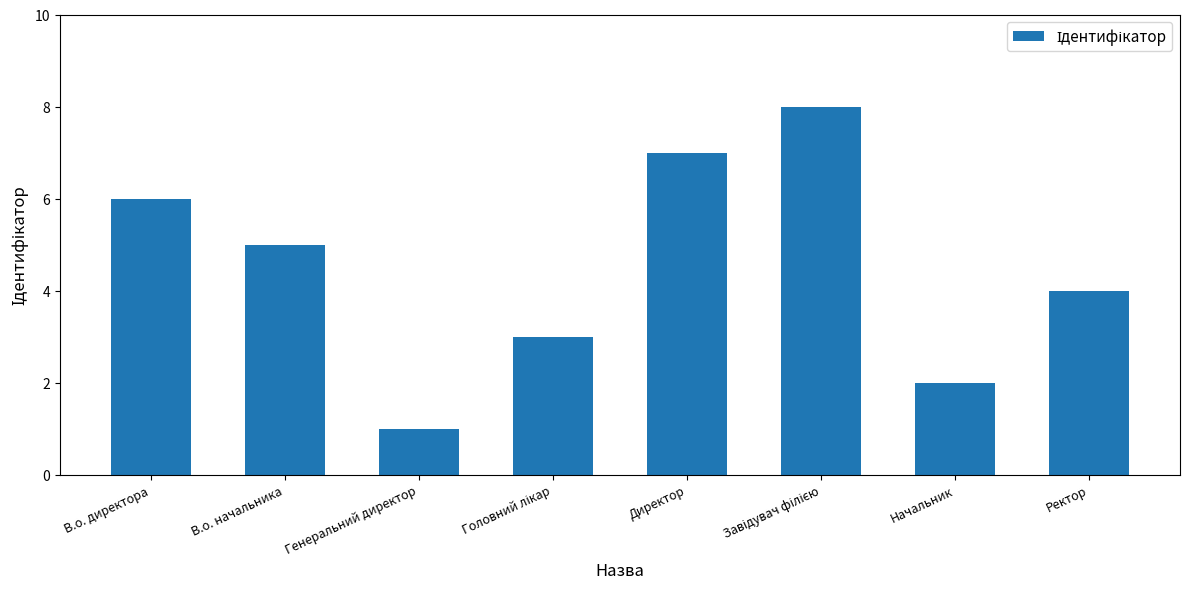

What is the ratio of the value at В.о. директора to the value at Начальник?

3.0